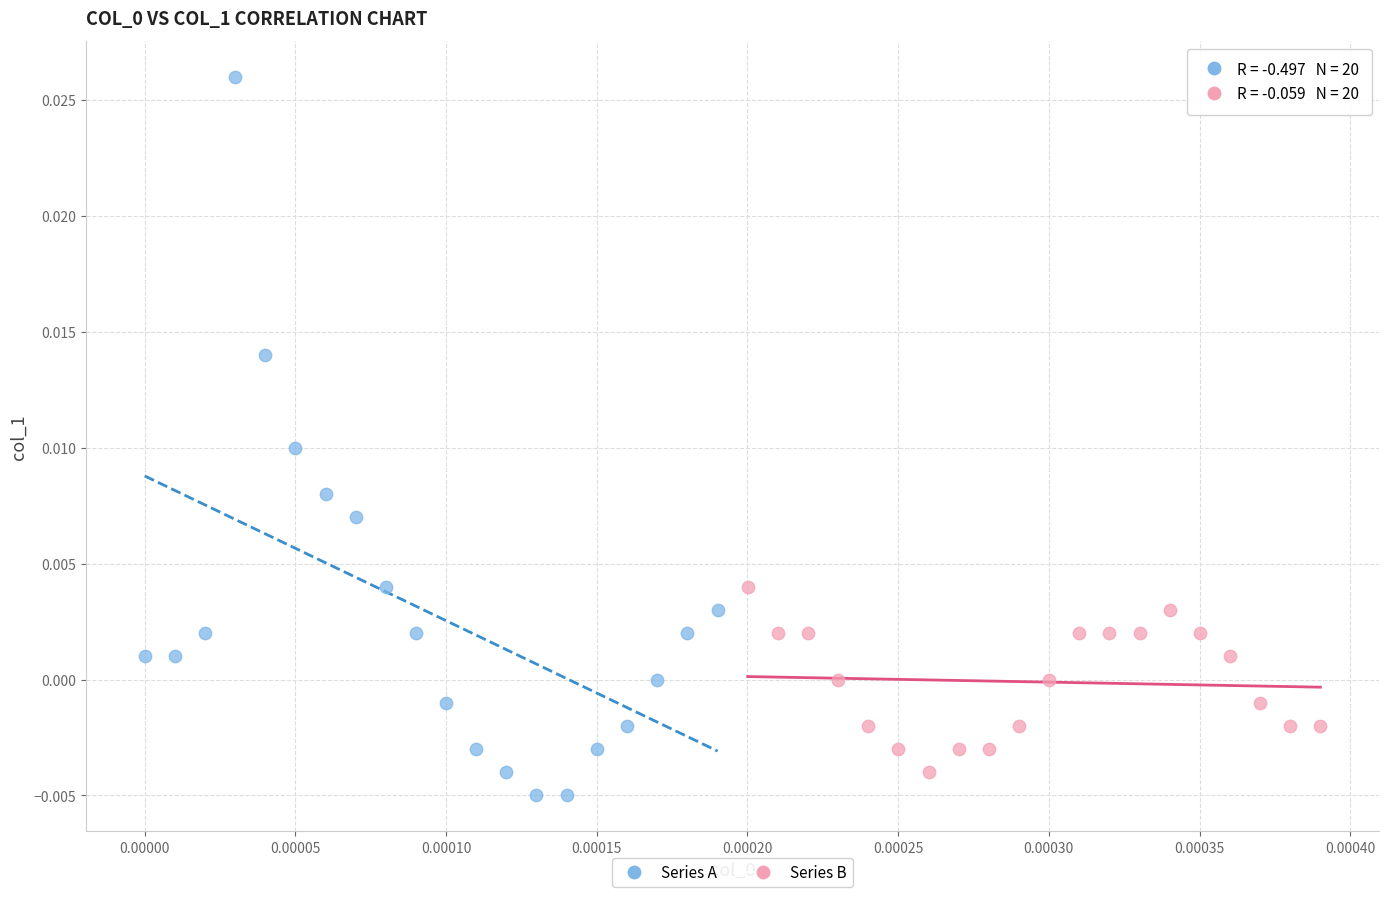

Which series reaches the maximum Y coordinate?

Series A